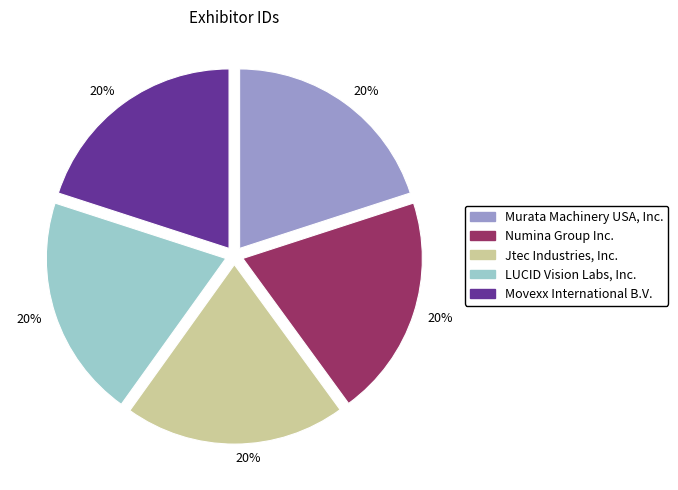

Is it true that Murata Machinery USA, Inc. is 20% of the pie?

True